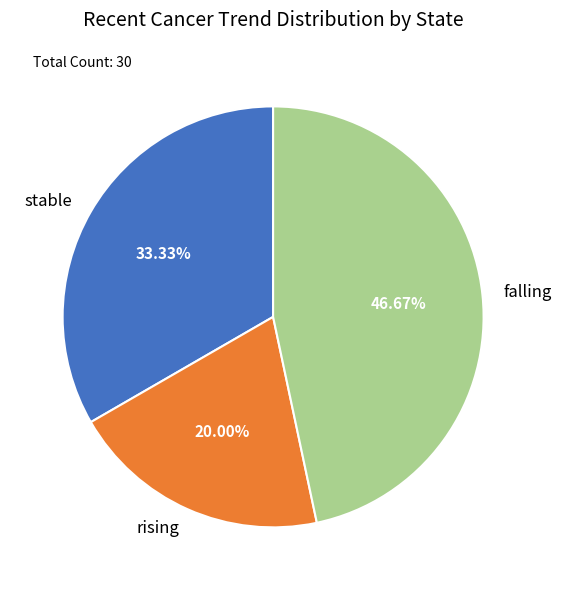

Which slice is the largest?

falling